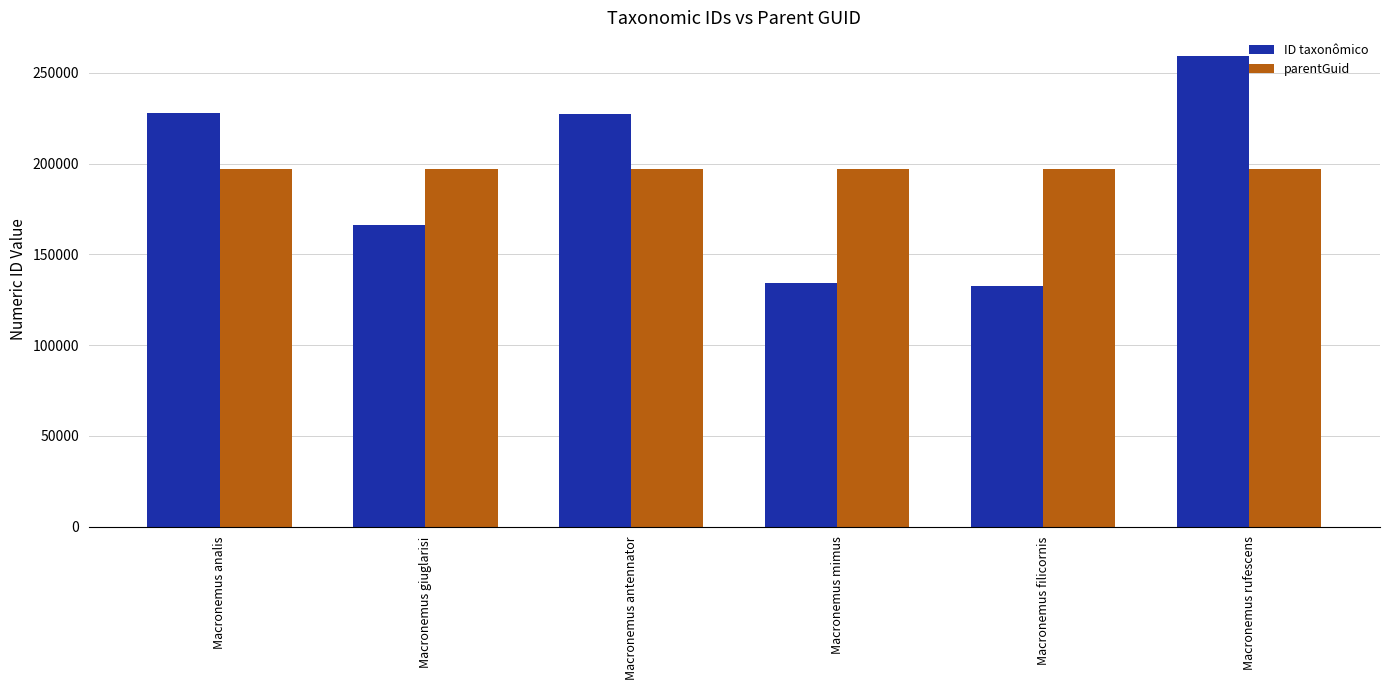

What is the difference between the second highest and second lowest values in the ID taxonômico series?

93528